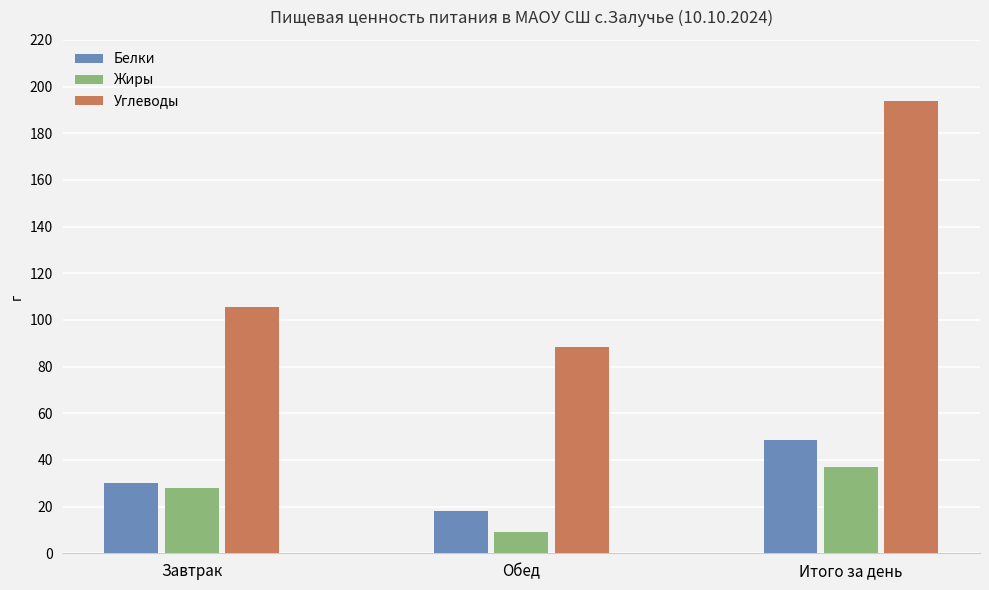

What position from the left is Итого за день?

3